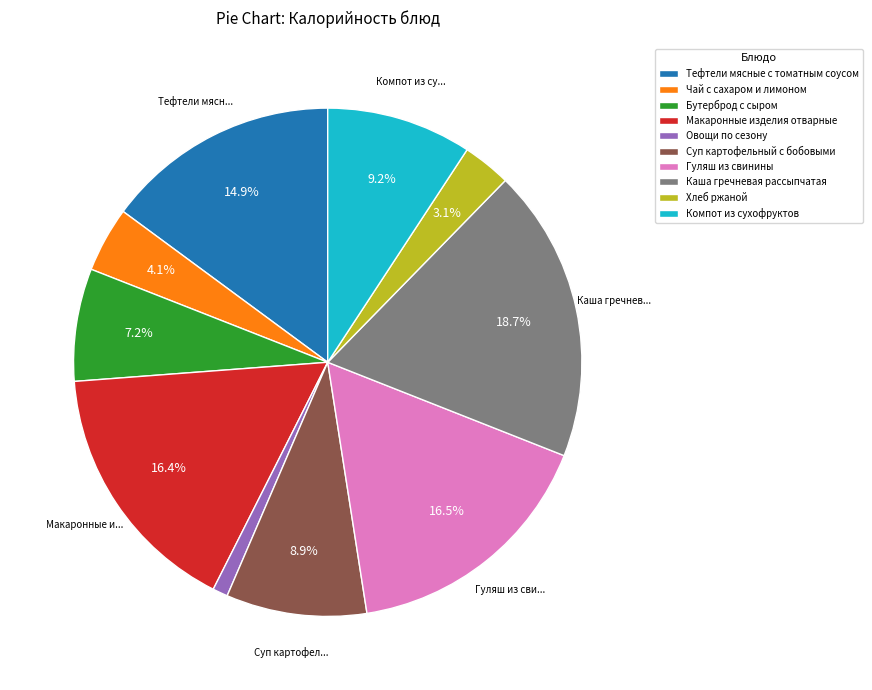

What is the total percentage of Бутерброд с сыром and Суп картофельный с бобовыми?

16.1%